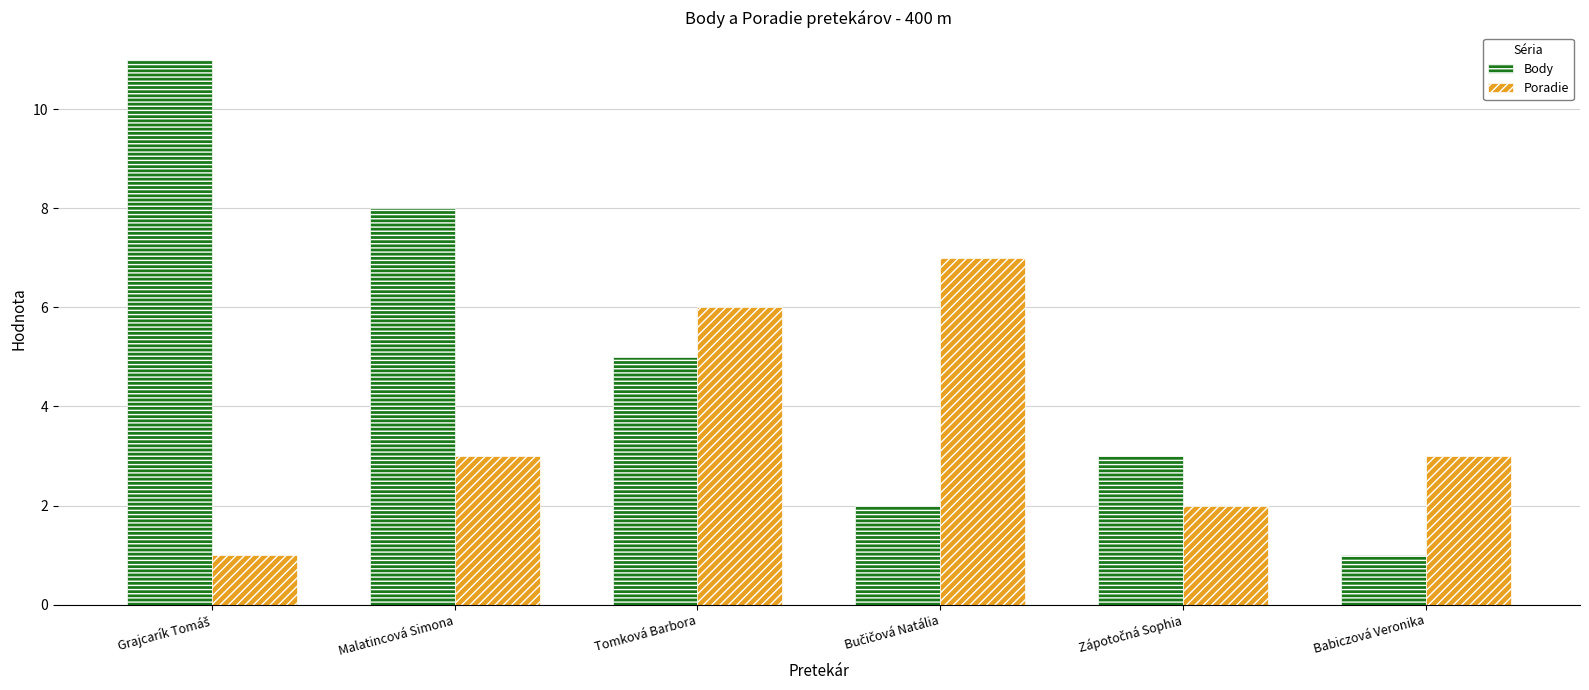

What is the sum of the Body values at Babiczová Veronika and Malatincová Simona?

9